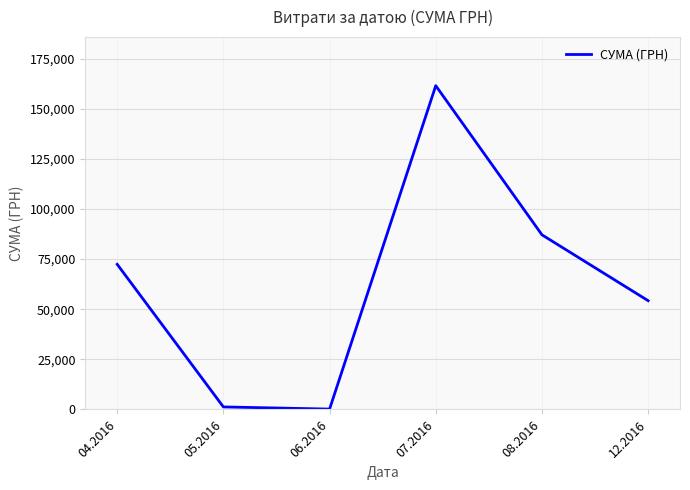

Between 07.2016 and 12.2016, which is larger?

07.2016